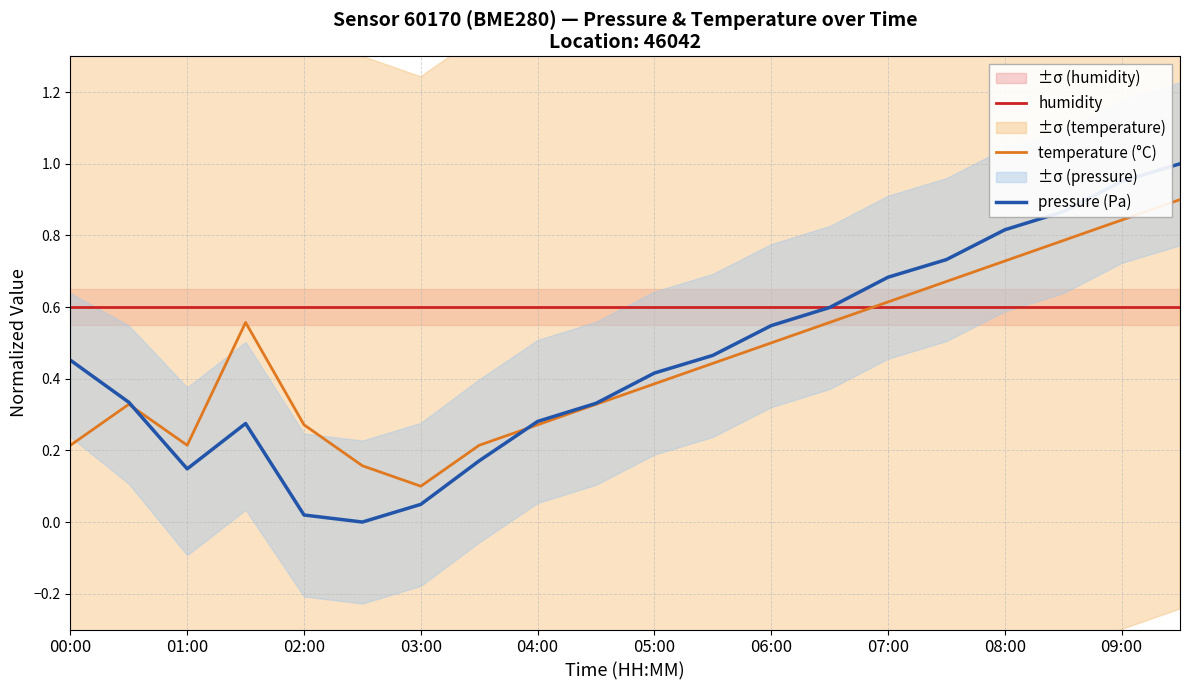

Is the value of humidity at 00:00 greater than the value of pressure (Pa) at 03:00?

Yes